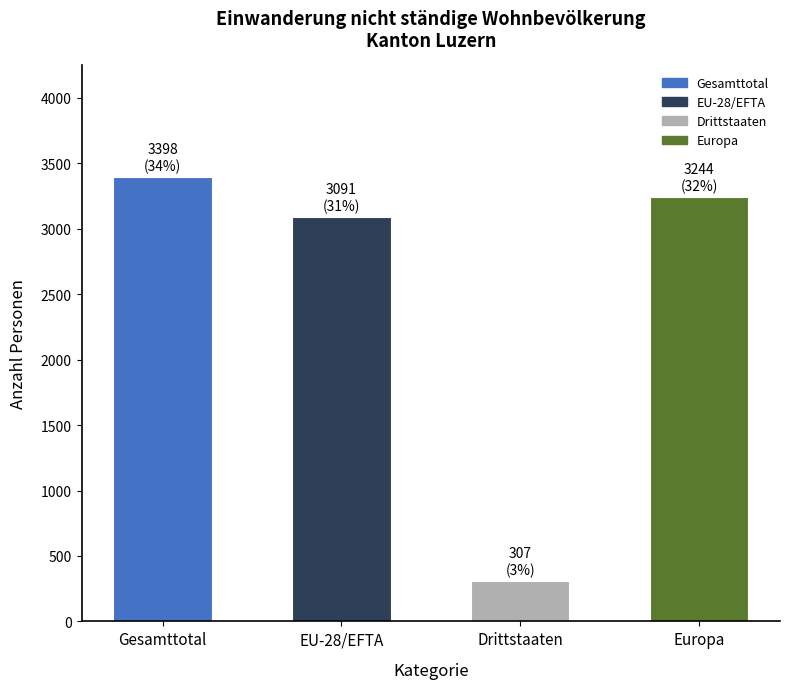

How many bars are there in total?

4